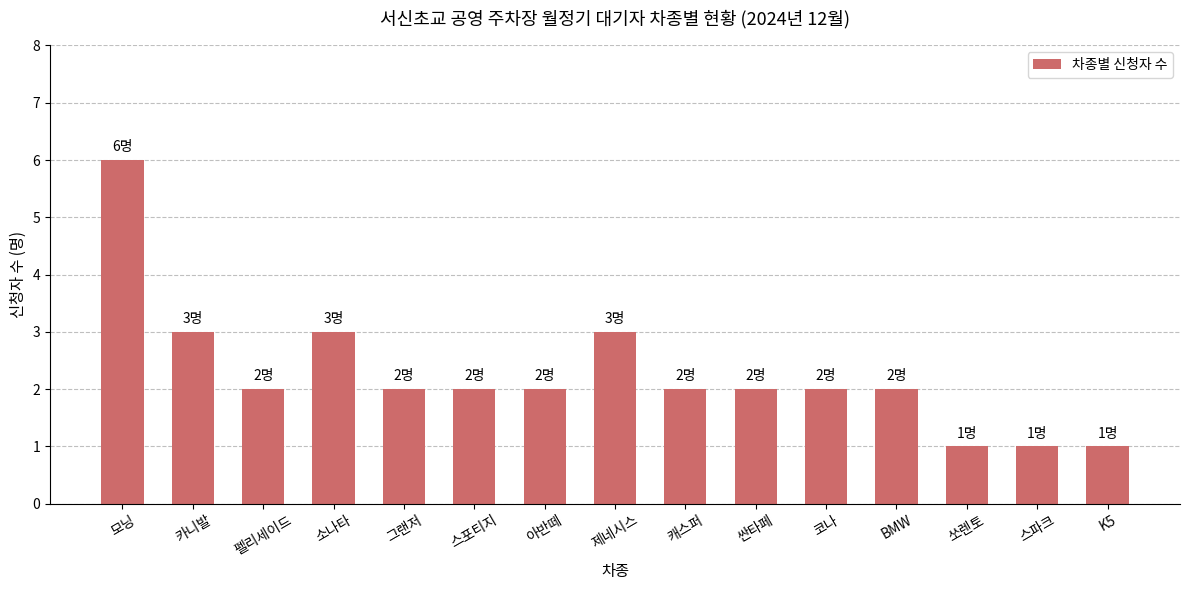

What is the label of the 11th bar from the left?

코나